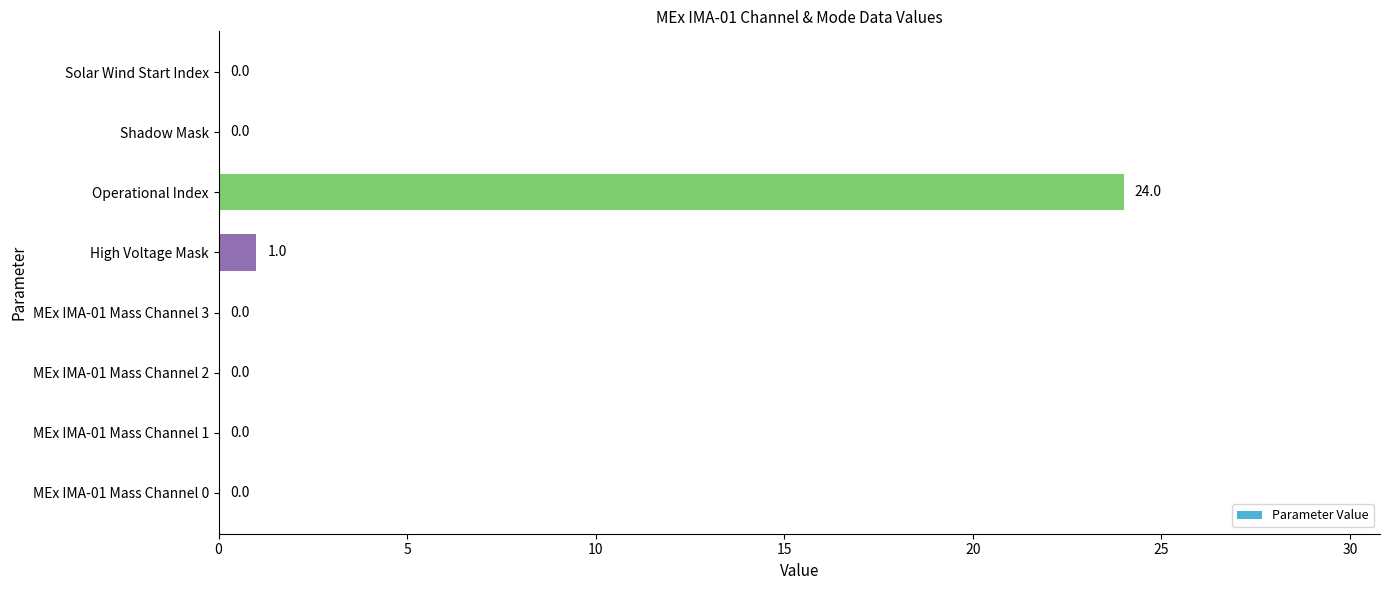

What is the change in value from Operational Index to Shadow Mask?

-24